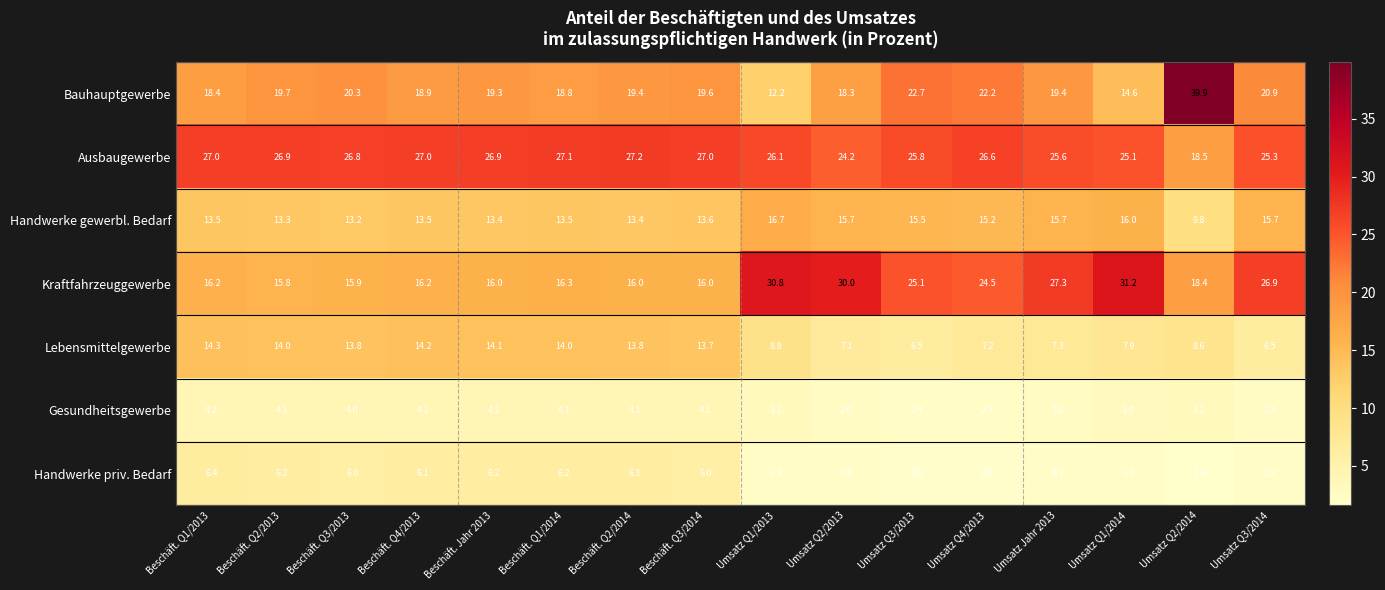

Which series has the largest range (max minus min)?

Bauhauptgewerbe